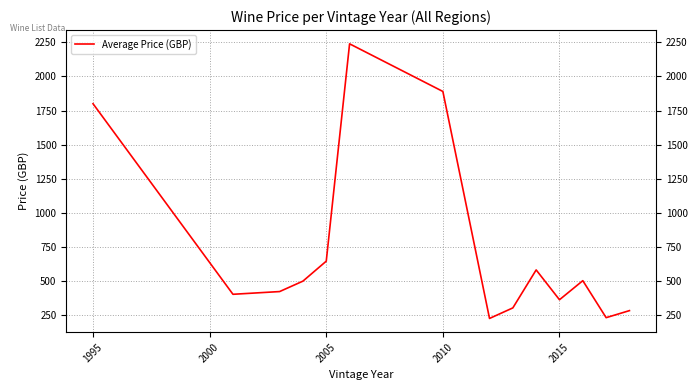

What is the smallest value displayed?

222.5